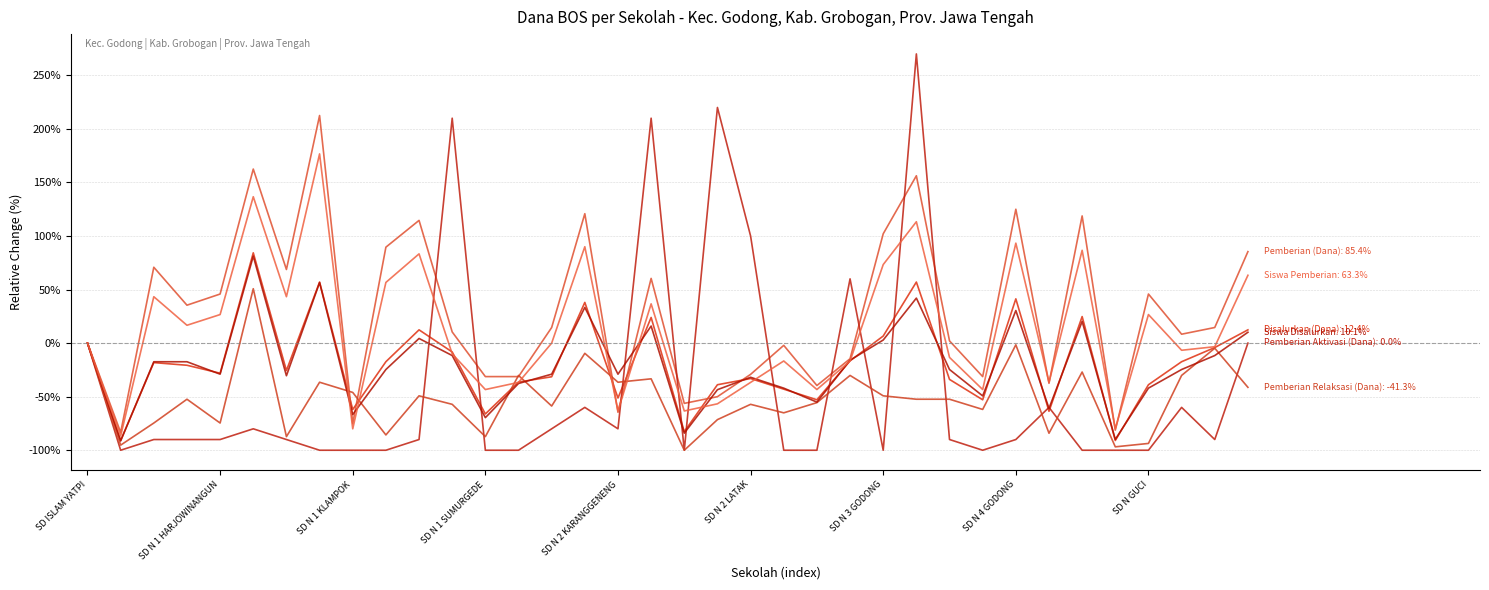

The Pemberian Aktivasi (Dana) series shows -90.0 at SD N 3 GODONG. True or false?

True